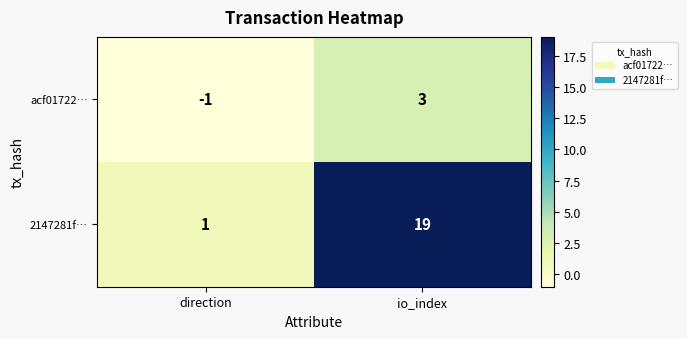

What is the sum of all 2147281f… values?

20